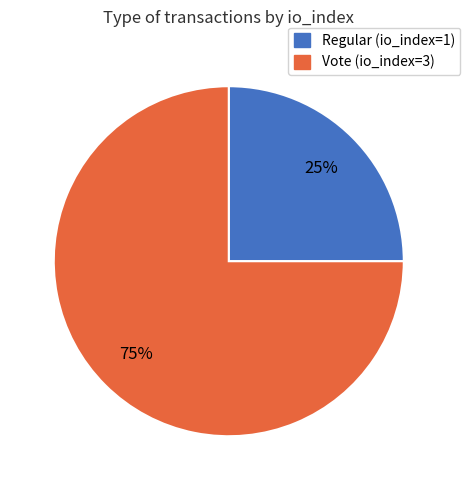

Rank the categories by value from highest to lowest.

Vote (io_index=3), Regular (io_index=1)